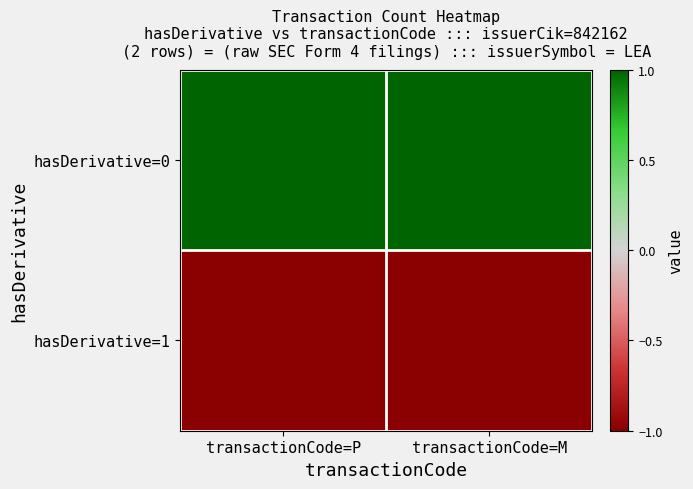

Reading left to right, transcribe all the data shown in this chart.

hasDerivative=0: transactionCode=P=1	transactionCode=M=1
hasDerivative=1: transactionCode=P=-1	transactionCode=M=-1